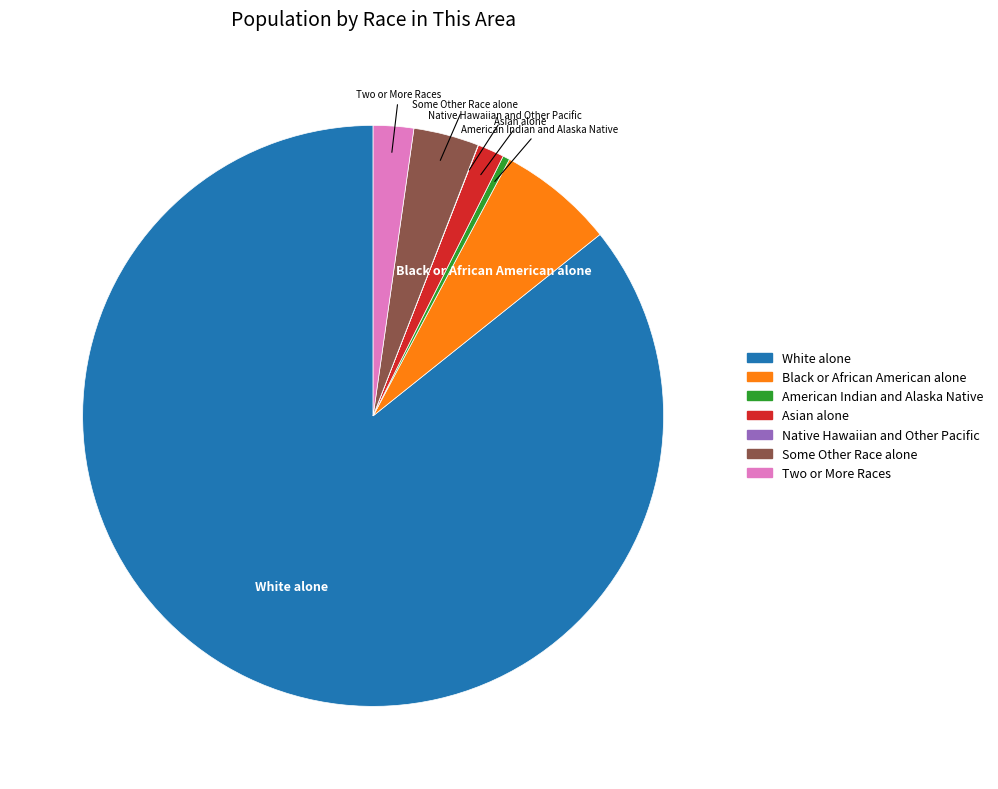

What is the largest slice in the pie chart?

White alone